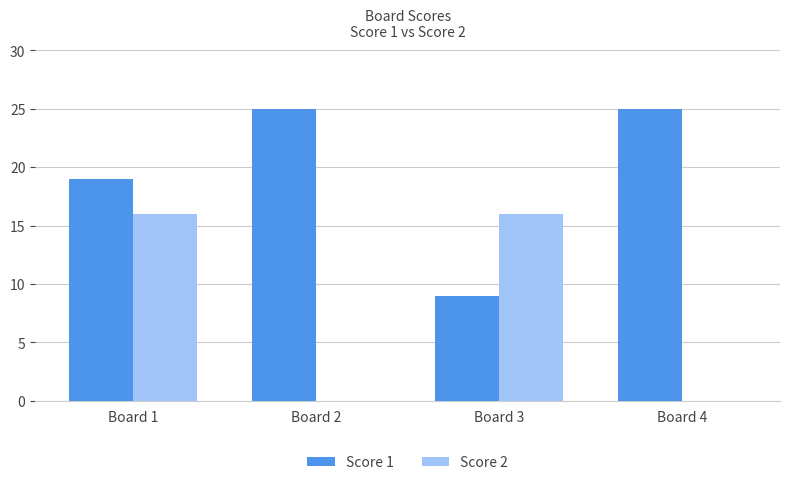

How many groups of bars are there?

4